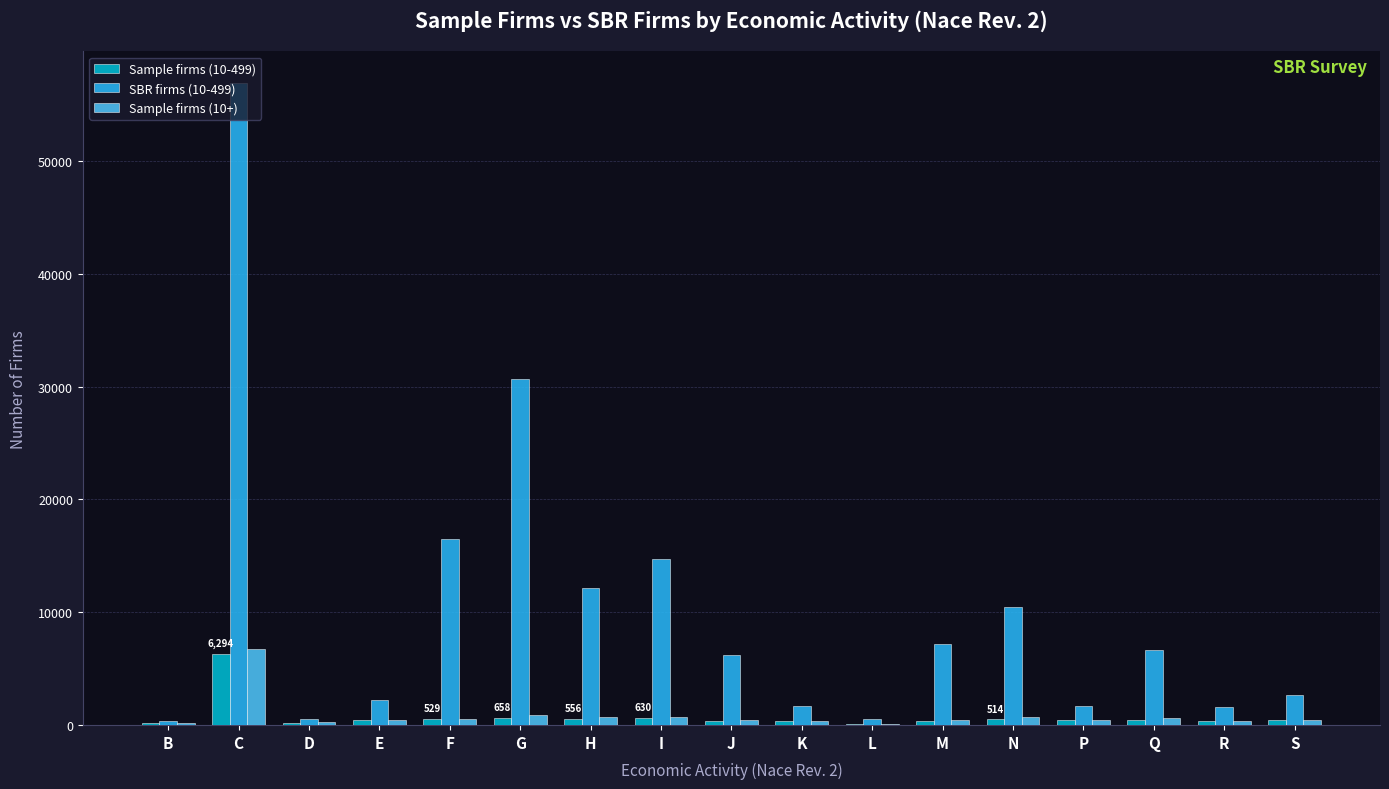

What is the approximate value of Sample firms (10-499) at M, to the nearest 50?

400